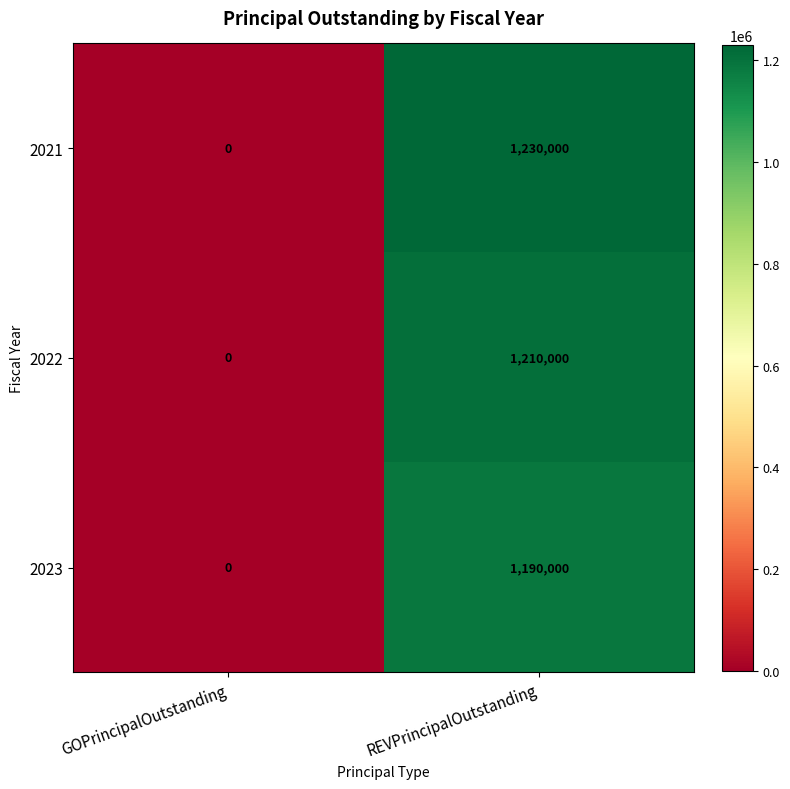

Which series changed the most between GOPrincipalOutstanding and REVPrincipalOutstanding?

2021